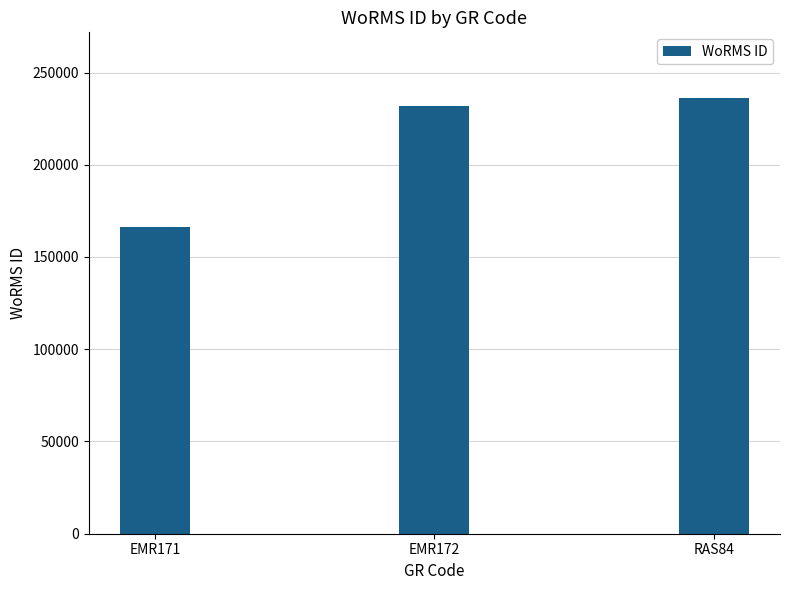

Is it true that the value at EMR172 is 231816?

True